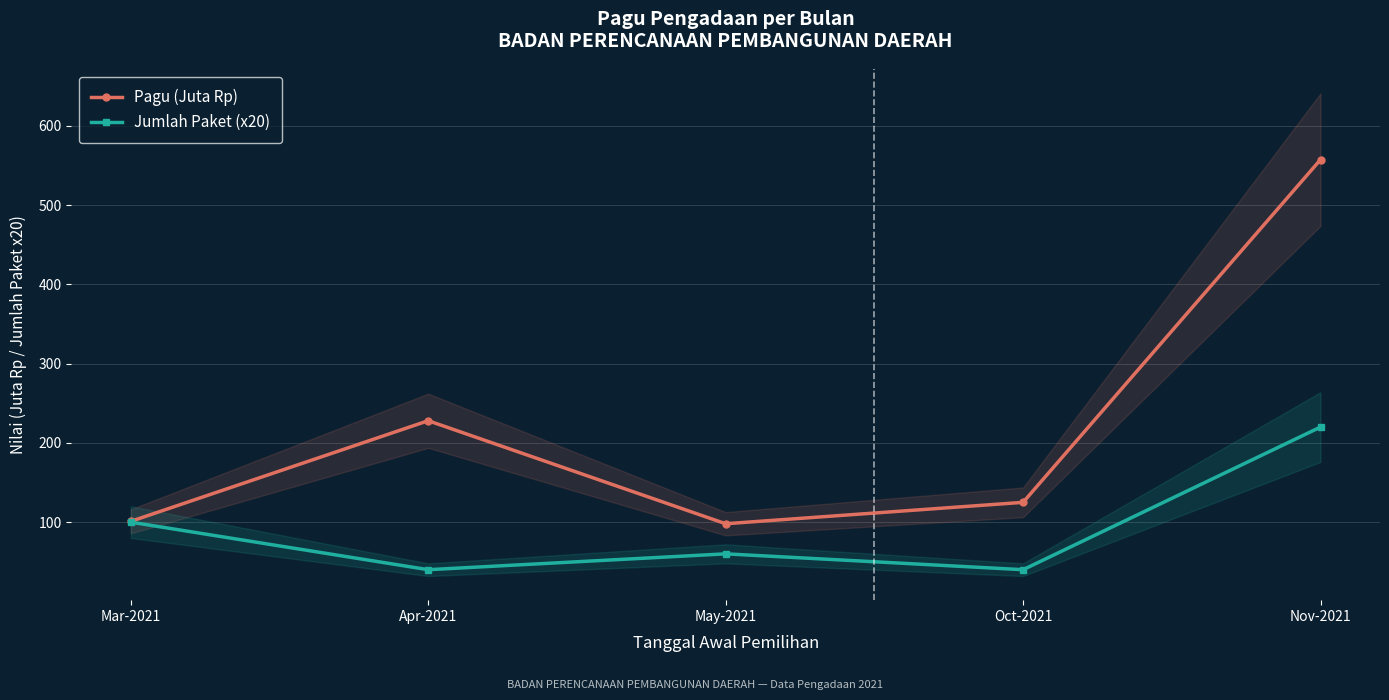

Reading left to right, transcribe all the data shown in this chart.

Pagu (Juta Rp): 101.0	228.0	98.0	125.0	557.5
Jumlah Paket (x20): 100.0	40.0	60.0	40.0	220.0